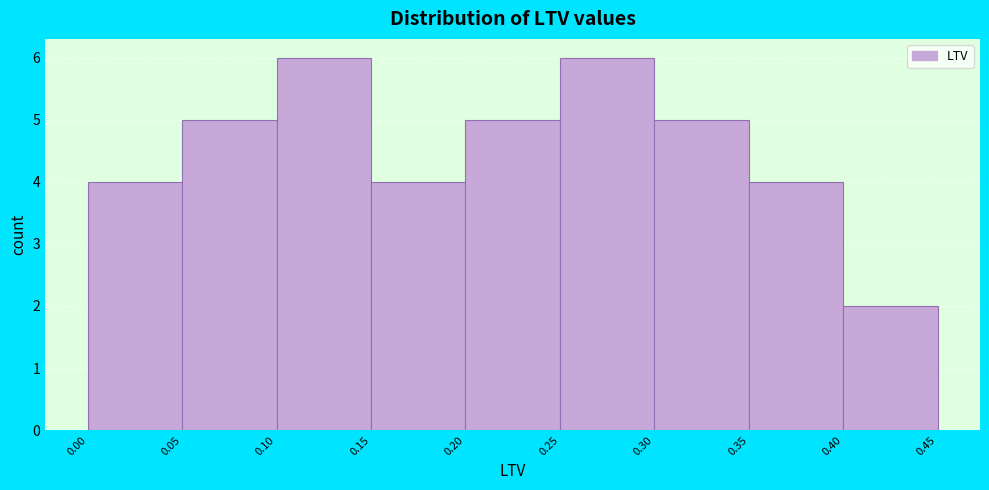

Reading left to right, transcribe this chart: for each bar, give the range it covers on the x-axis and its height. The values are not printed on the chart, so give them approximately, as read against the axis.

0.00 to 0.05: 4
0.05 to 0.10: 5
0.10 to 0.15: 6
0.15 to 0.20: 4
0.20 to 0.25: 5
0.25 to 0.30: 6
0.30 to 0.35: 5
0.35 to 0.40: 4
0.40 to 0.45: 2